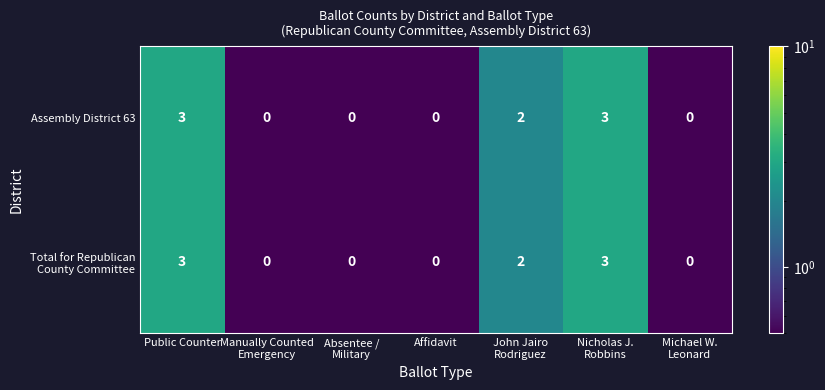

What is the difference between the maximum and minimum values in the Assembly District 63 series?

3